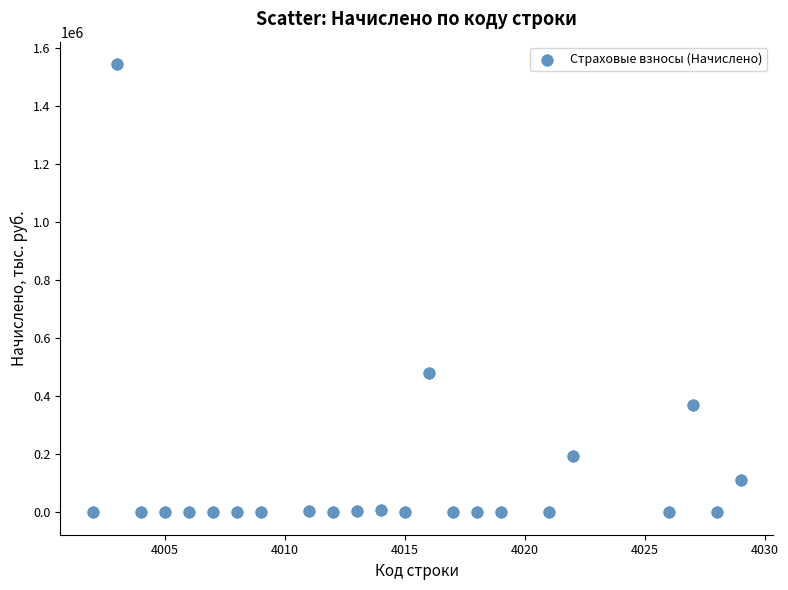

What is the range of X values (max minus min)?

27